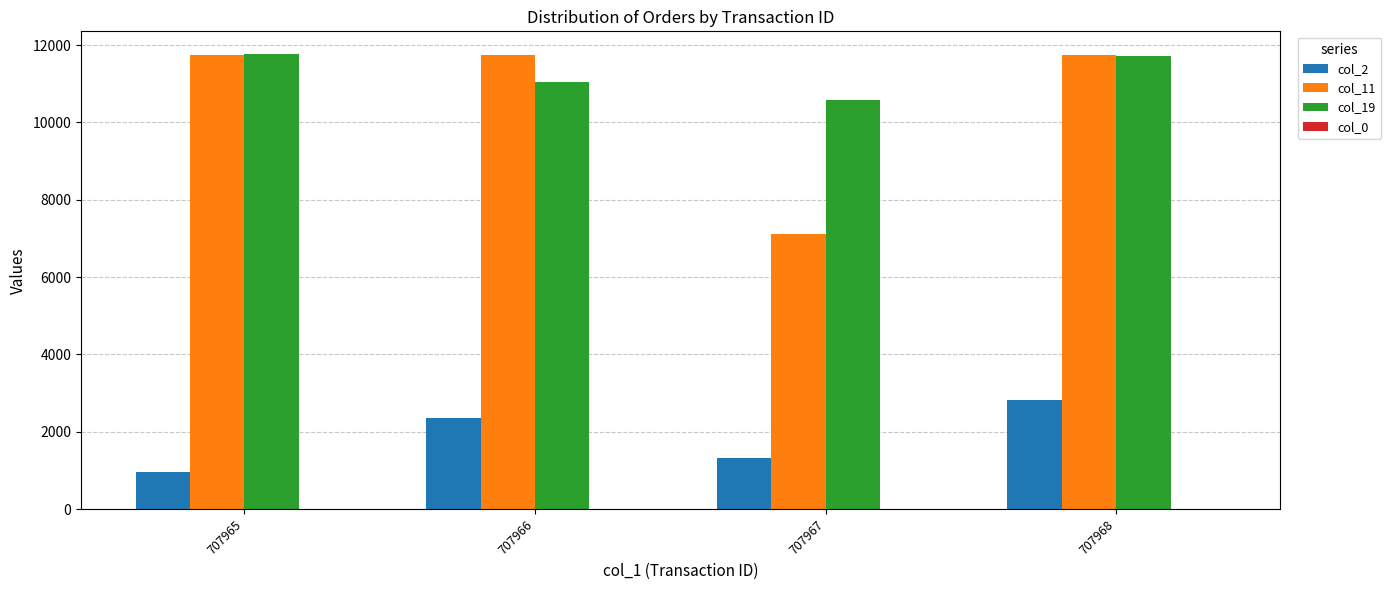

Is it true that col_11 equals 20112 at 707965?

False